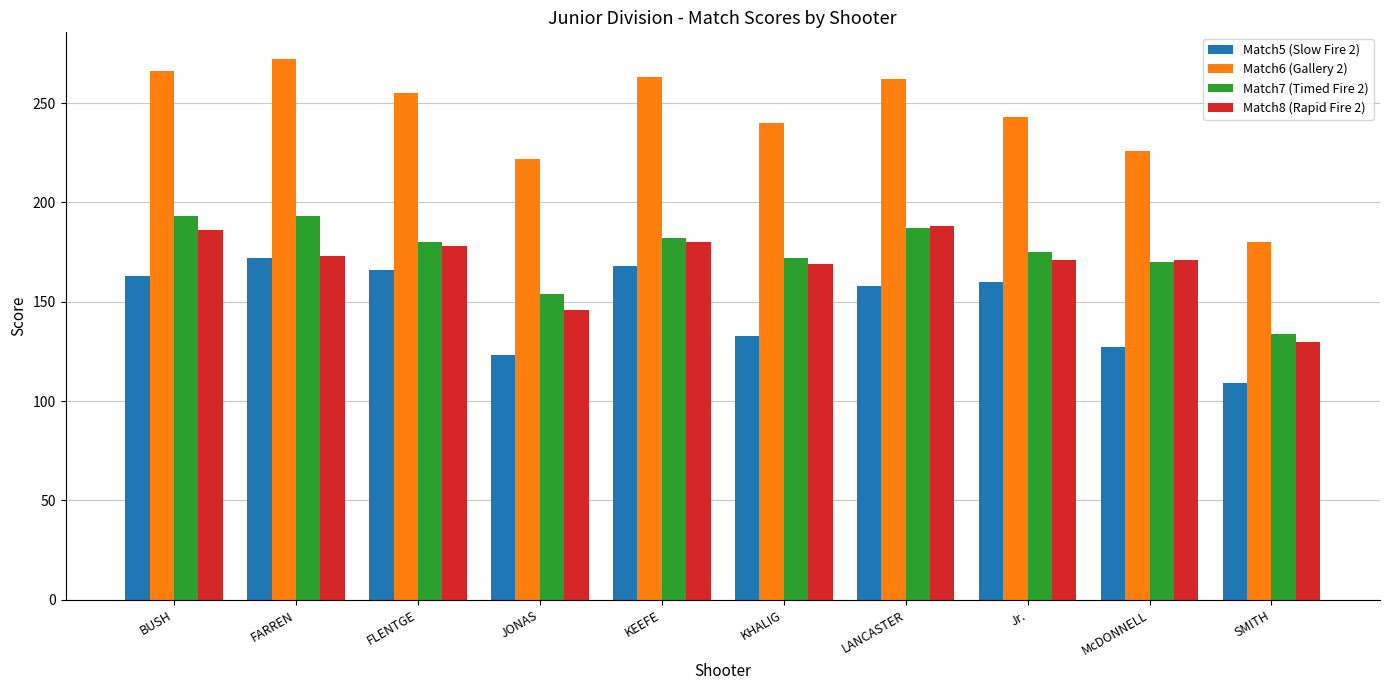

What is the minimum value for Match5 (Slow Fire 2)?

109